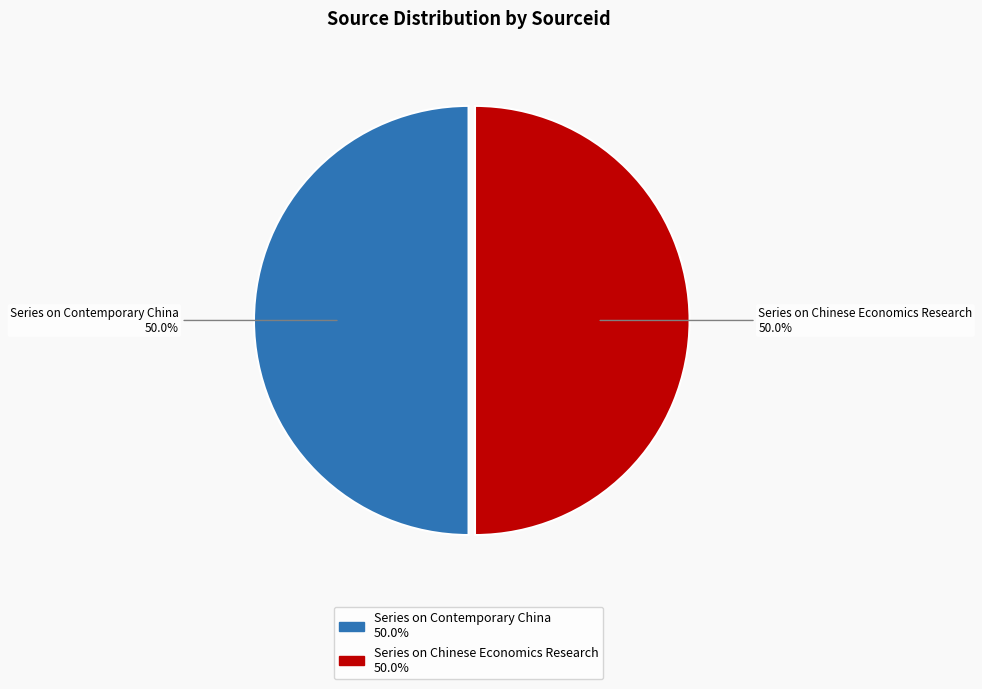

Is the sum of Series on Contemporary China and Series on Chinese Economics Research greater than half?

Yes